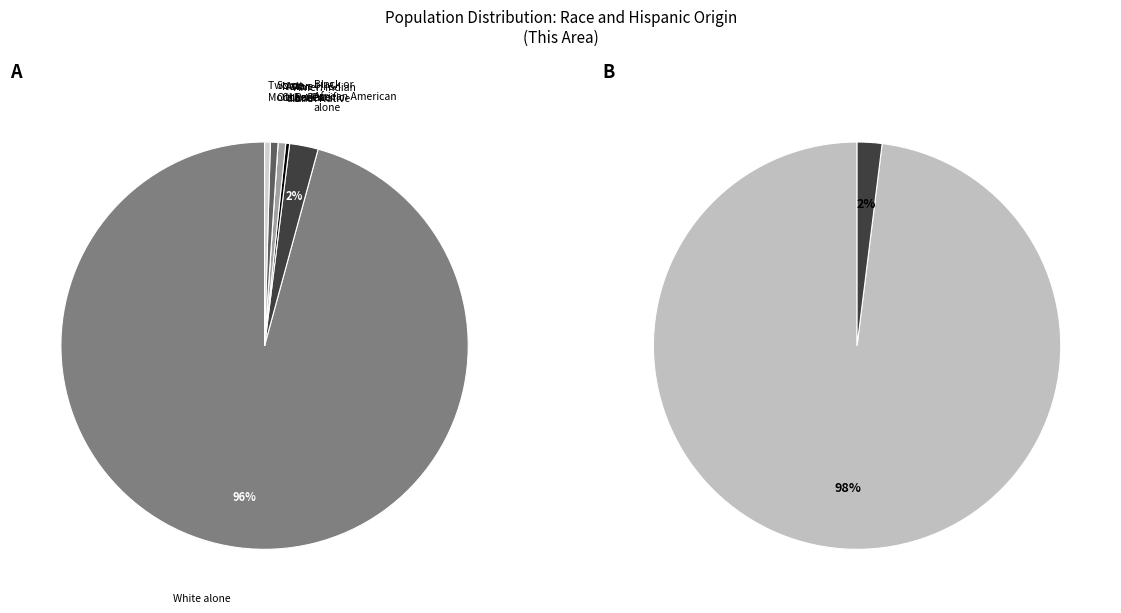

Count the number of slices in the pie.

7